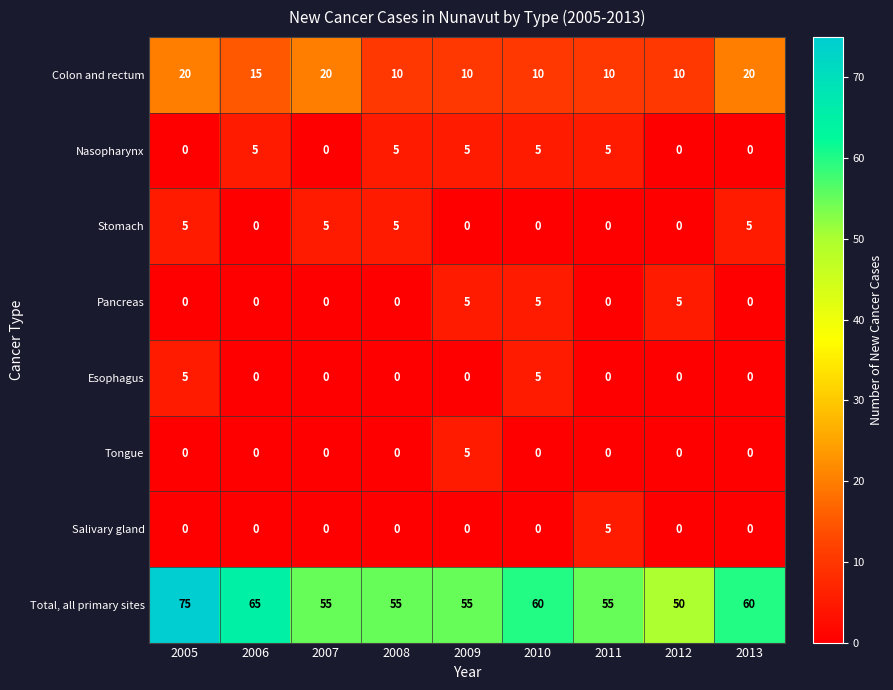

What is the sum of all Stomach values?

20